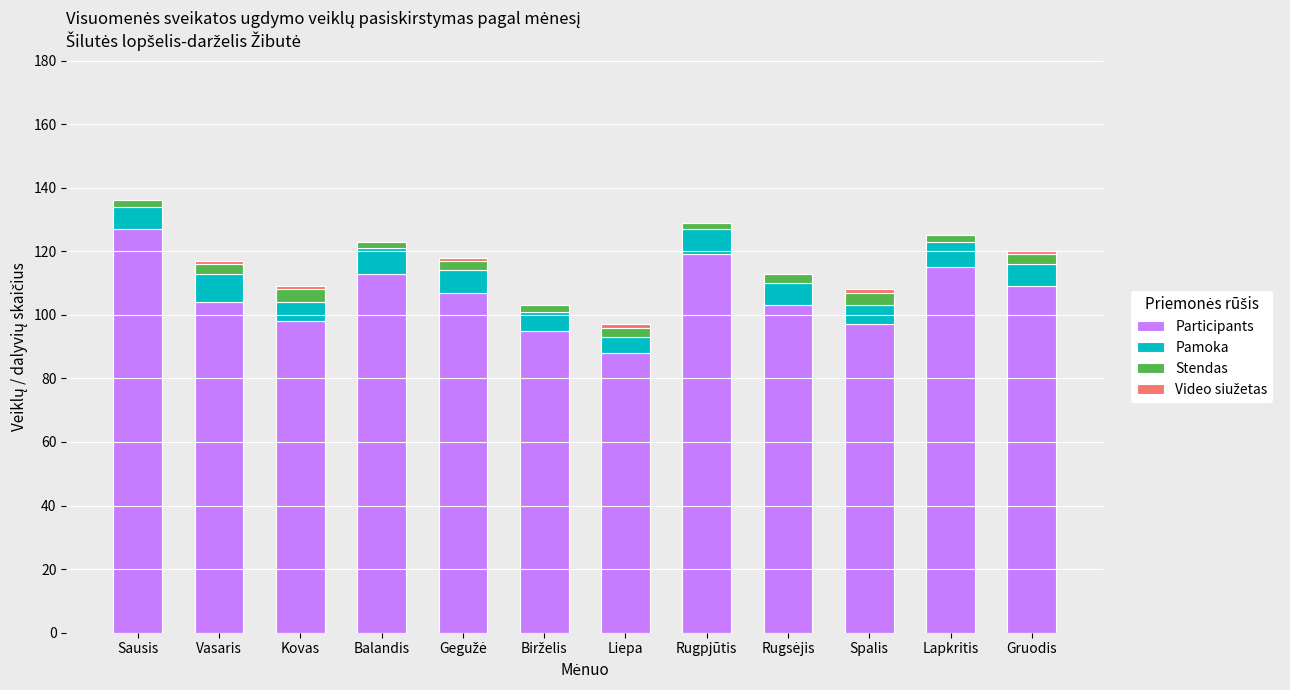

Count the number of categories in the chart.

12